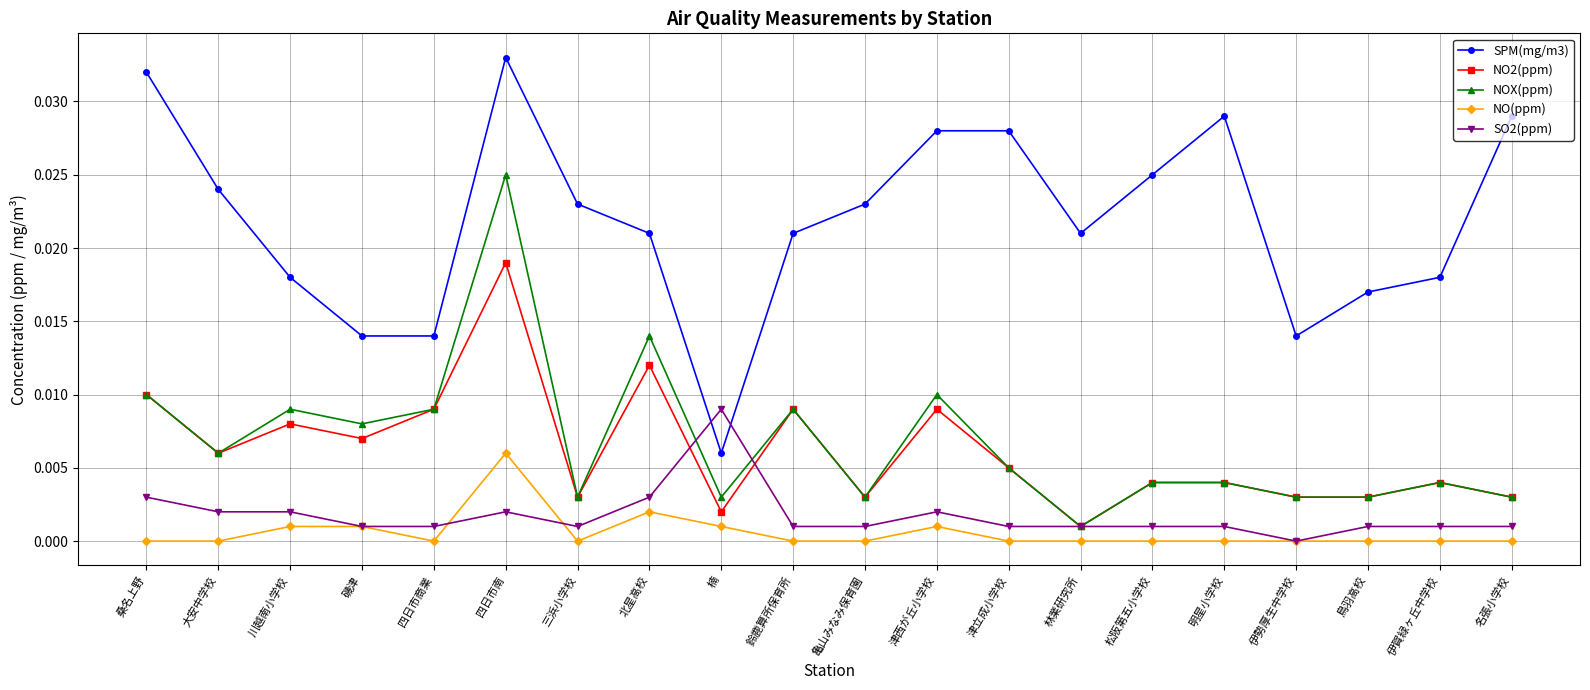

What position from the left is 桑名上野?

1